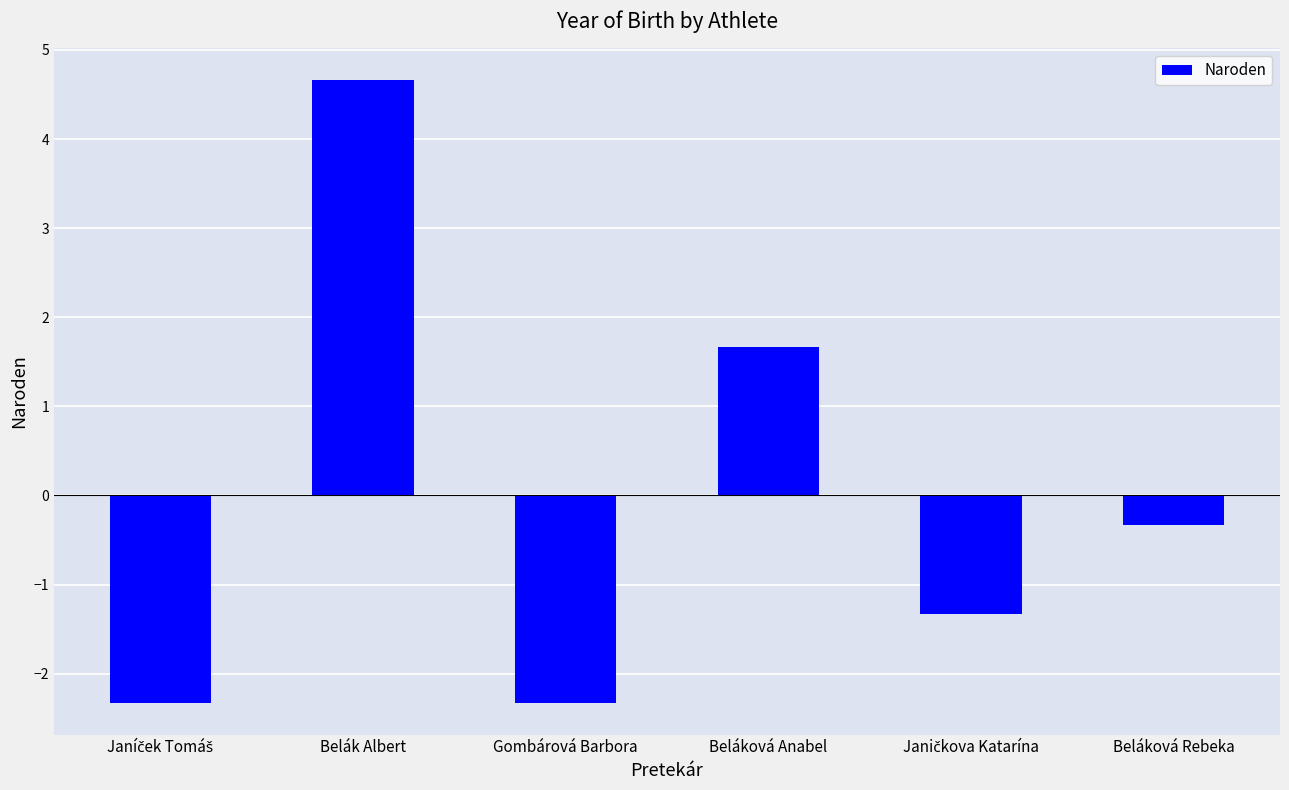

What is the label of the 4th bar from the right?

Gombárová Barbora